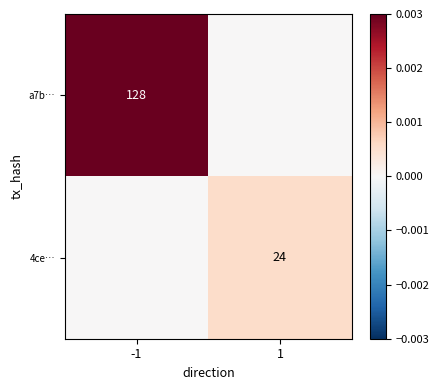

Between 1 and -1, which is larger?

-1